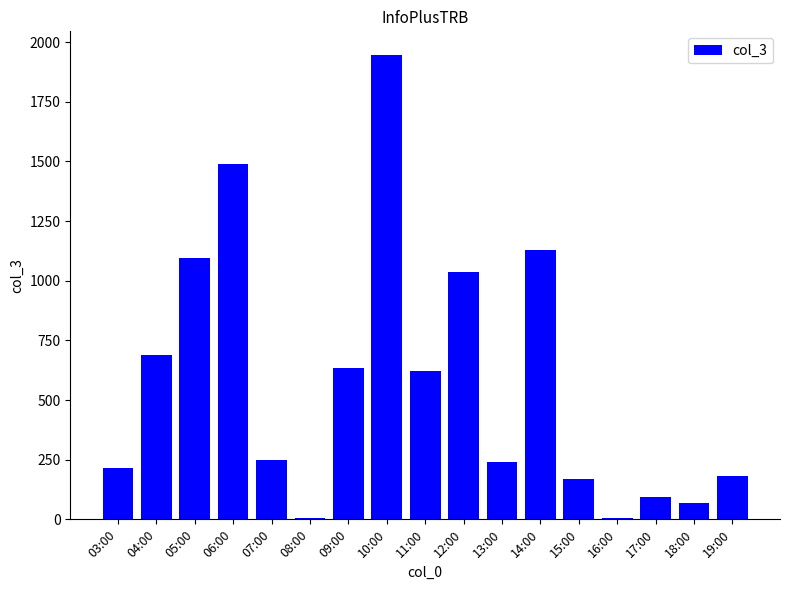

The value at 05:00 is 1096. True or false?

True